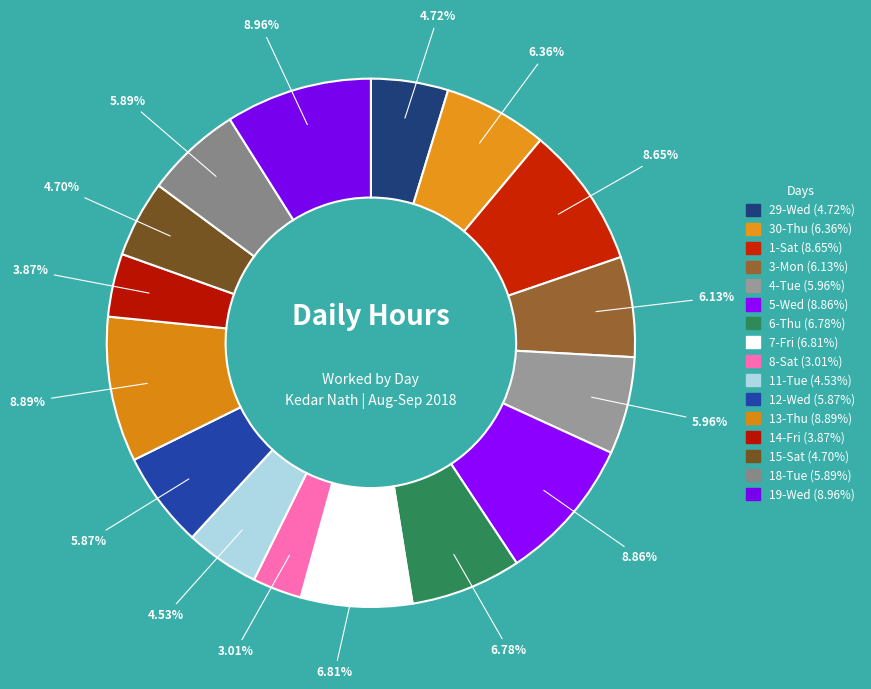

Is there a majority slice in this chart?

No